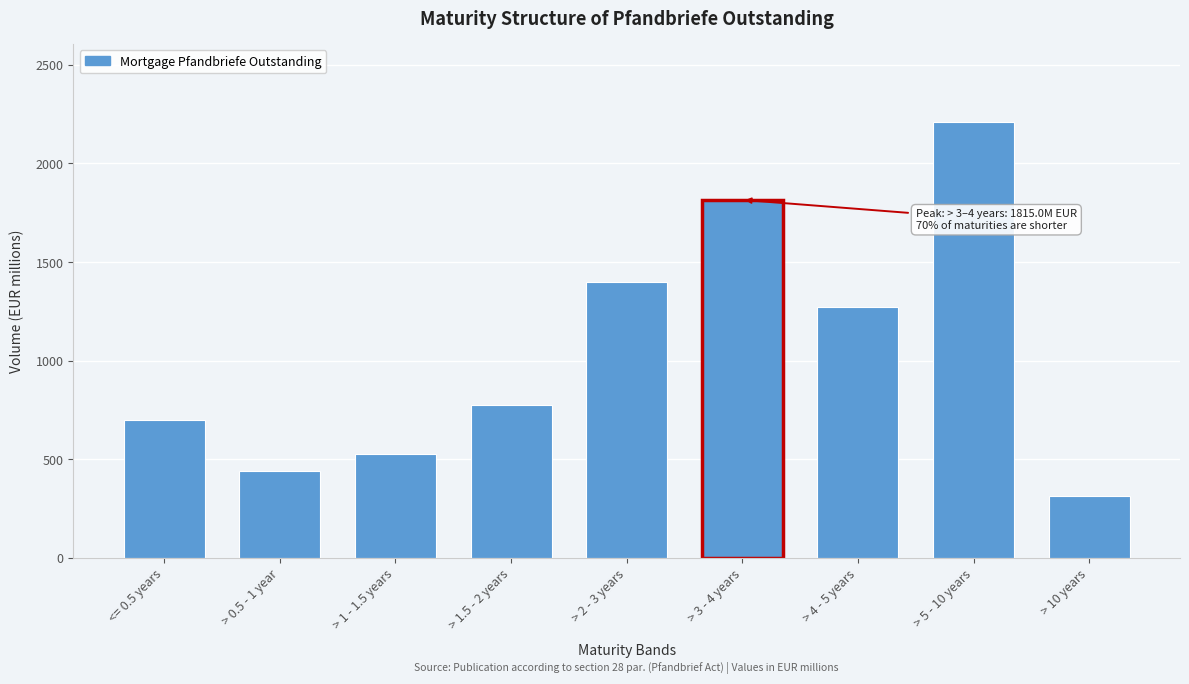

Reading left to right, extract all data points from this chart.

<= 0.5 years=696.8	> 0.5 - 1 year=439.1	> 1 - 1.5 years=528.0	> 1.5 - 2 years=775.0	> 2 - 3 years=1400.0	> 3 - 4 years=1815.0	> 4 - 5 years=1274.5	> 5 - 10 years=2208.0	> 10 years=313.6